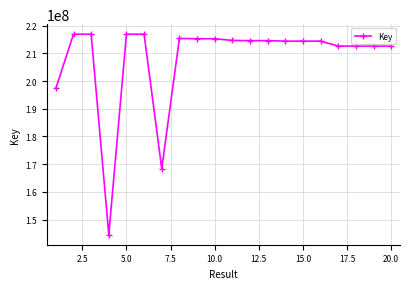

What is the value of the 16th point from the left?

214439545